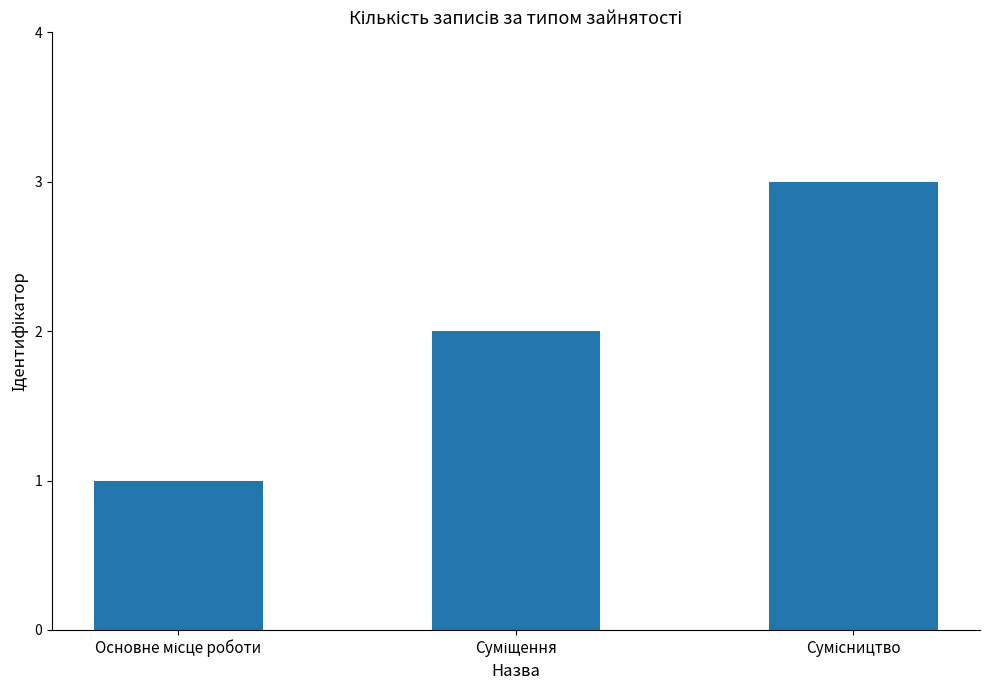

Reading left to right, extract all data points from this chart.

1	2	3